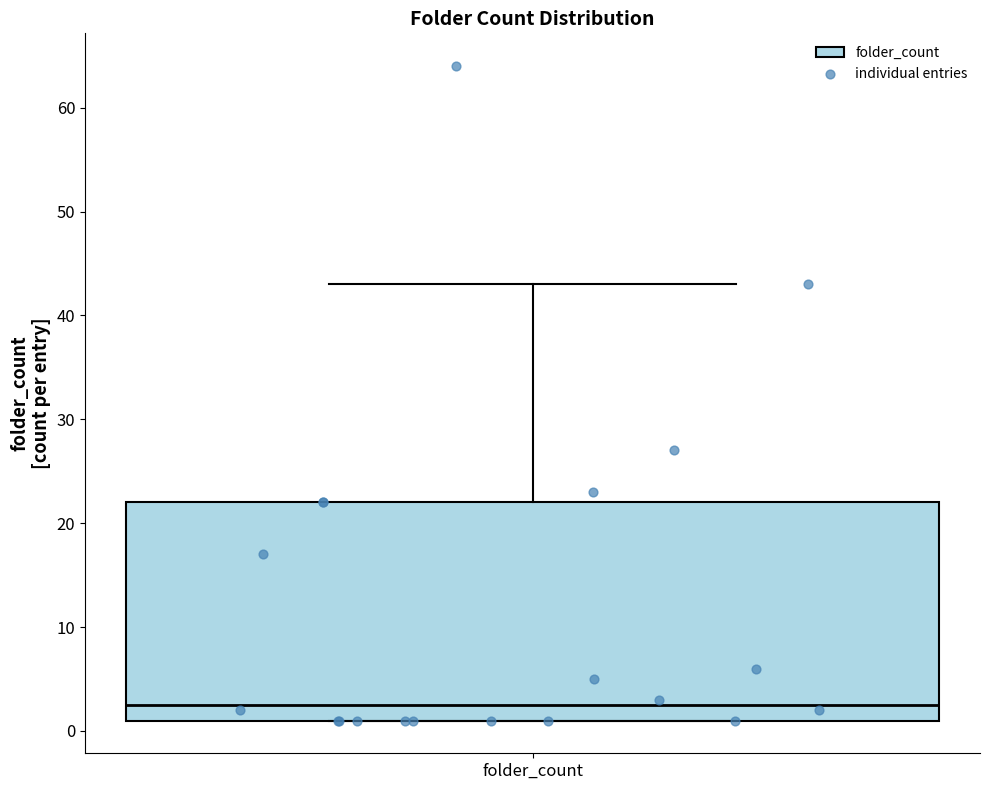

Transcribe this box plot: give where the median line is, the range the box spans, and where the two whiskers end, as read against the y-axis. The values are not printed on the chart, so give them approximately, as read against the axis.

median 3, box 1 to 22, whiskers 1 to 43